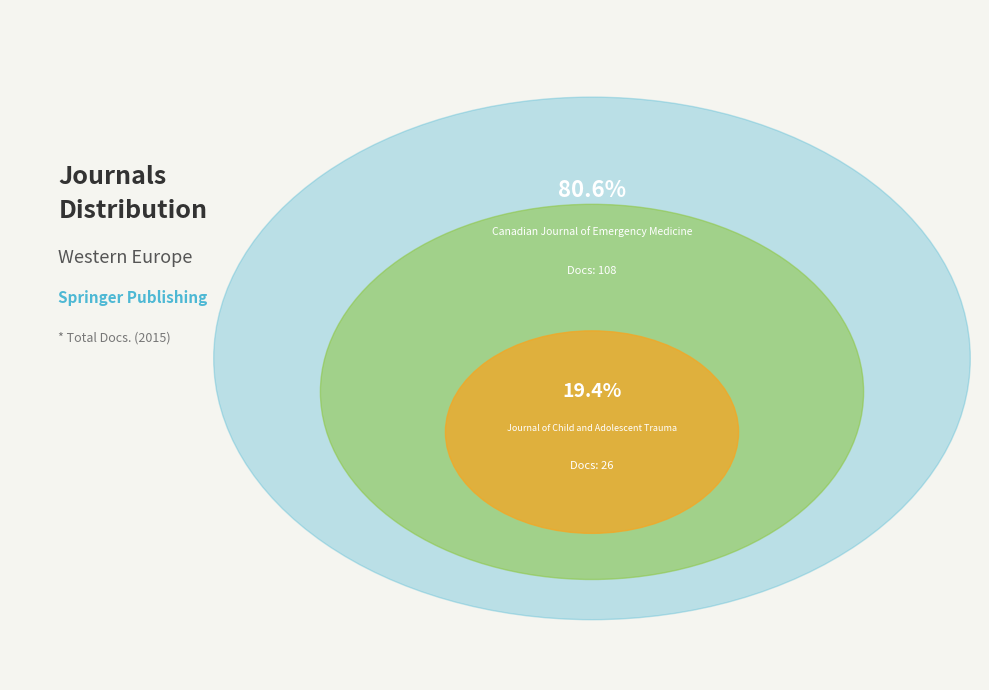

Combined, do Journal of Child and Adolescent Trauma and Canadian Journal of Emergency Medicine account for over 50%?

Yes